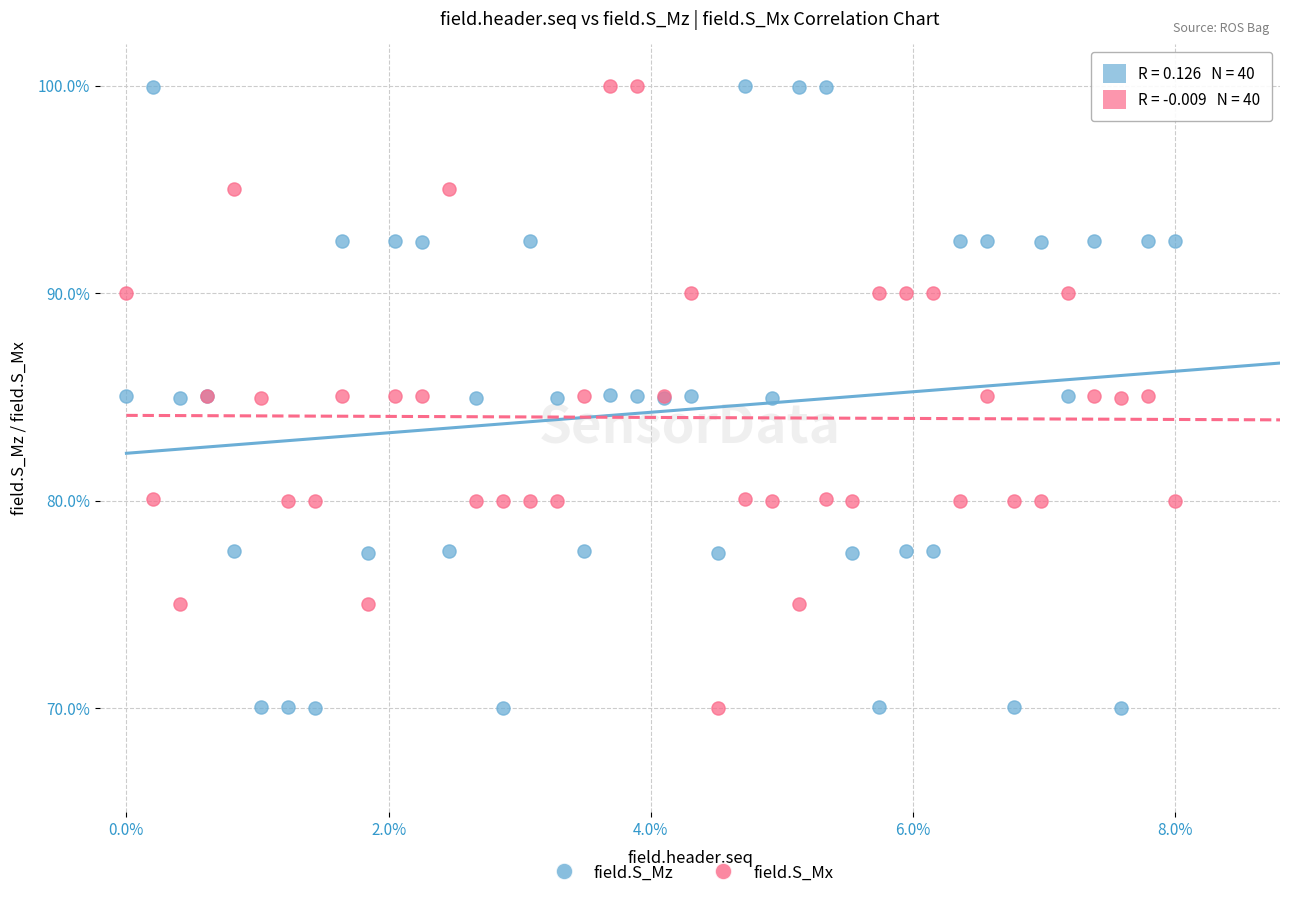

What is the X range (max minus min) for the scatter plot?

8.0